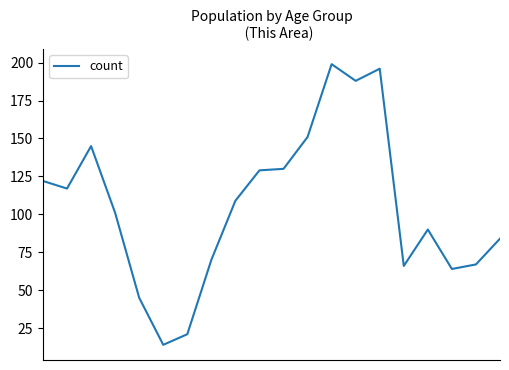

What is the greatest value displayed?

199